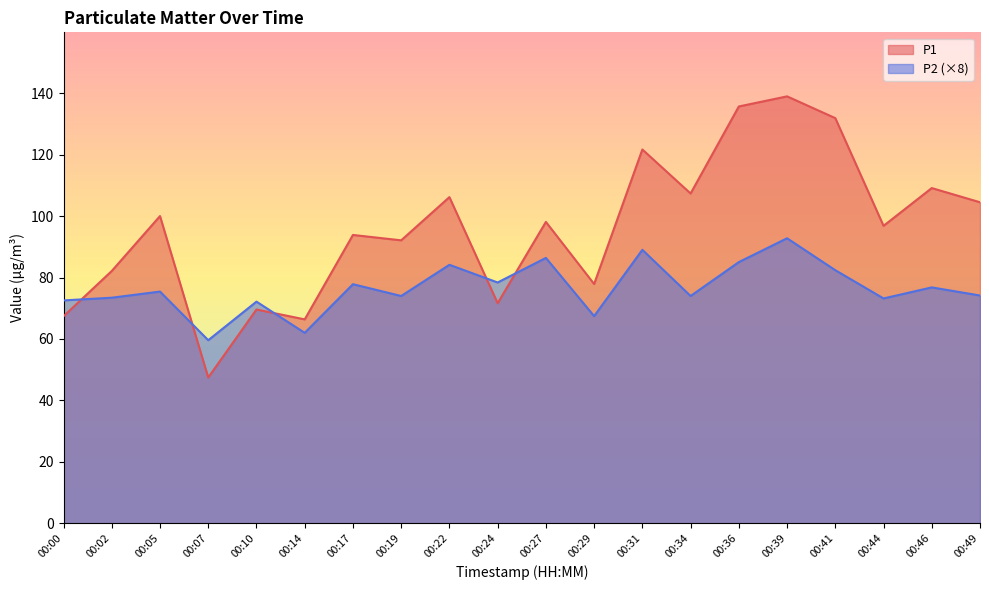

At which label does P2 first exceed 75?

00:05